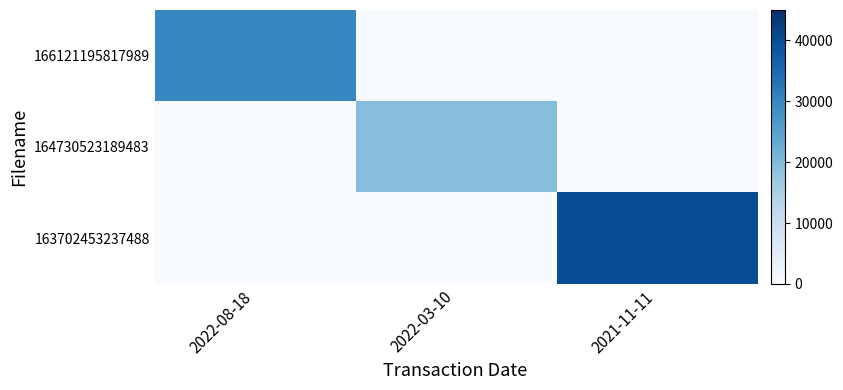

Which series has the largest total across all categories?

163702453237488